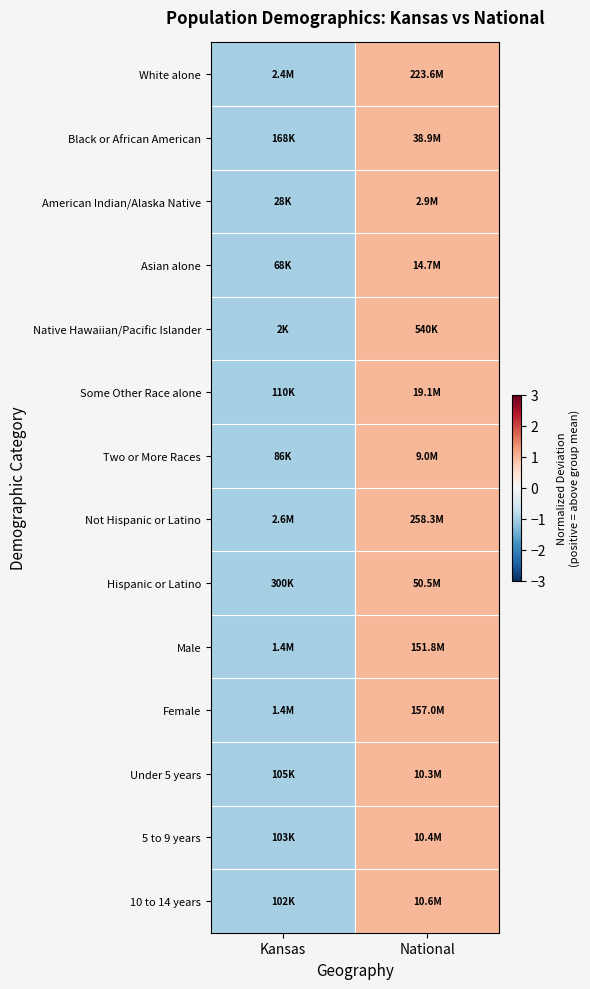

What is the smallest value displayed?

-1